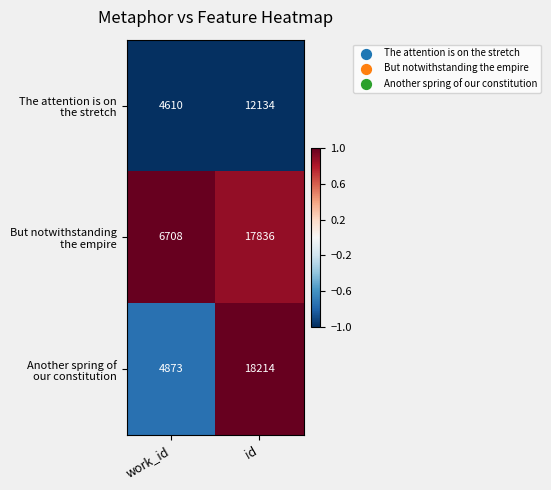

What is the spread (max minus min) of values at work_id?

2098